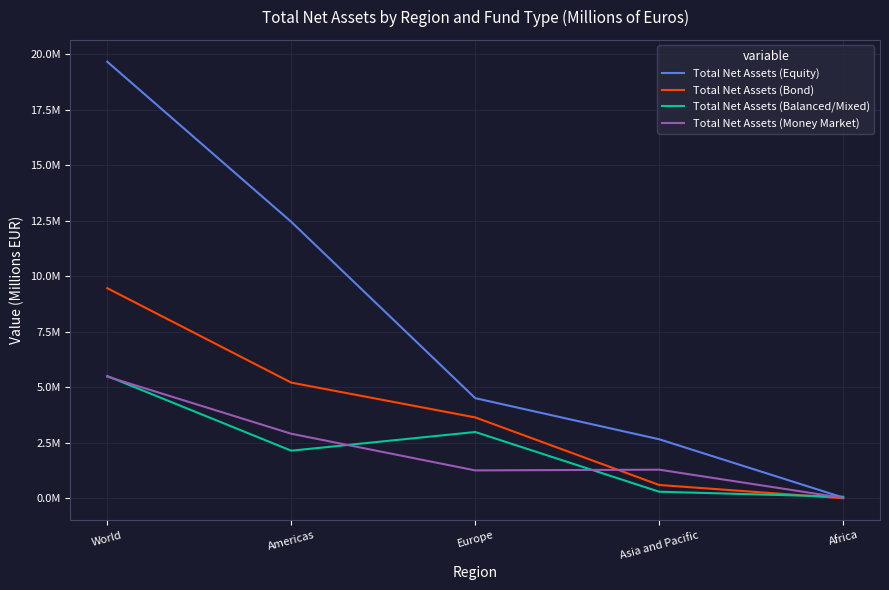

Is the value of Total Net Assets (Money Market) at Europe greater than the value of Total Net Assets (Bond) at Americas?

No